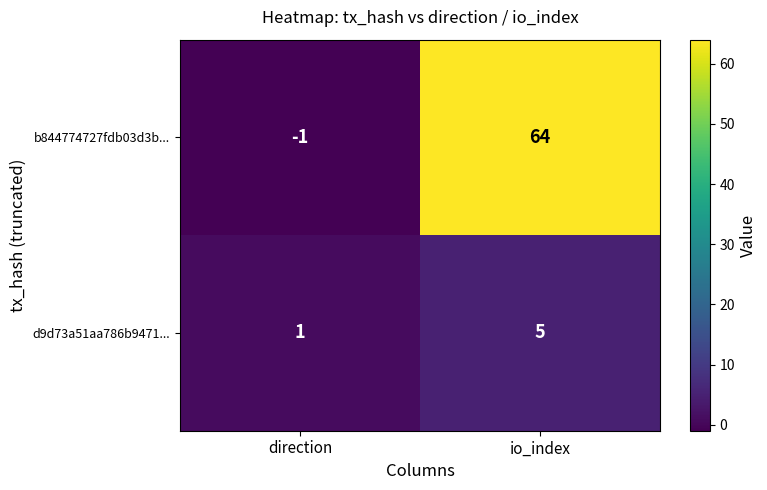

How many series are shown in this chart?

2